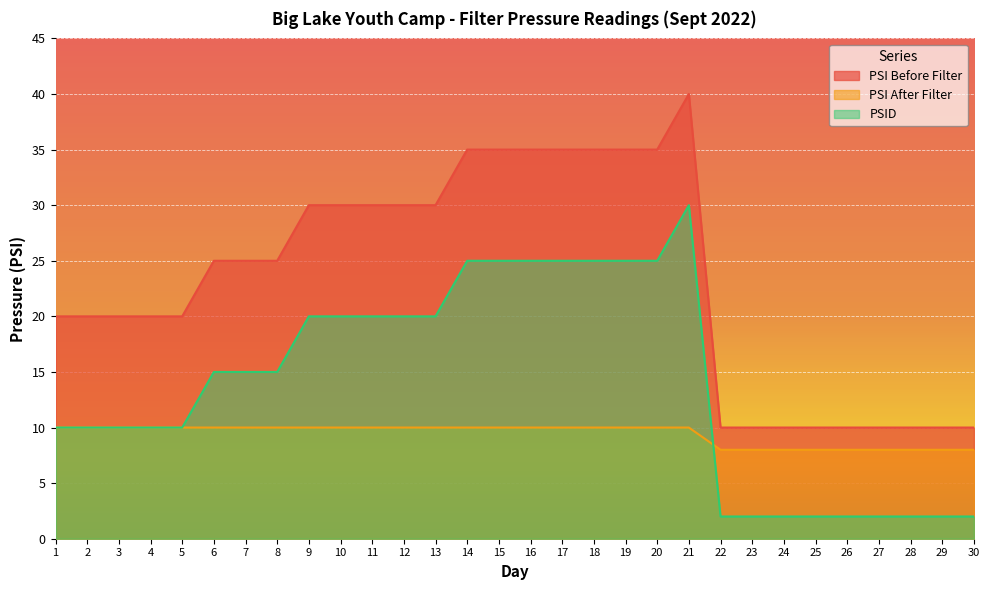

List the labels in order of PSI After Filter value, largest first.

1, 2, 3, 4, 5, 6, 7, 8, 9, 10, 11, 12, 13, 14, 15, 16, 17, 18, 19, 20, 21, 22, 23, 24, 25, 26, 27, 28, 29, 30